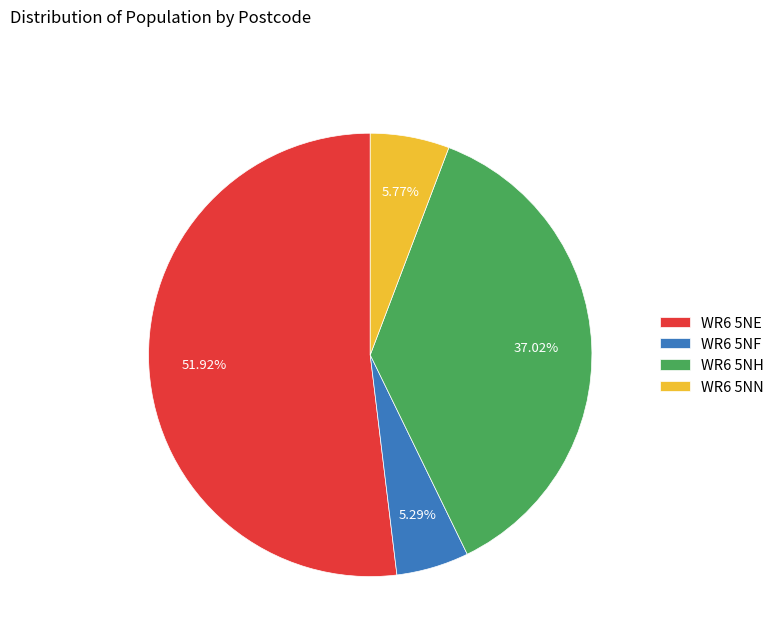

To the nearest percent, what percentage of the pie is WR6 5NH?

37%